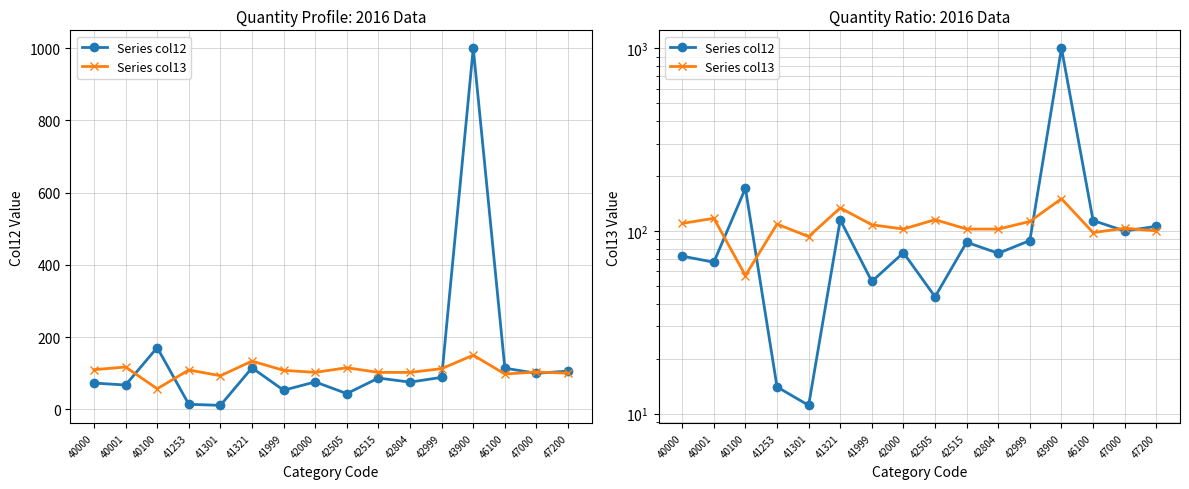

Which label corresponds to the largest value in the chart?

43900